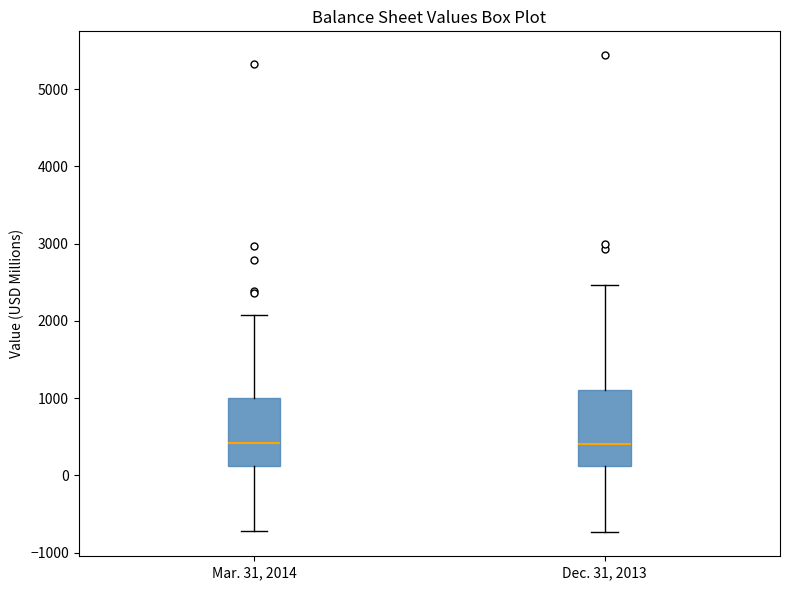

Where does the median line of the box for Dec. 31, 2013 sit on the y-axis? The values are not printed on the chart, so give them approximately, as read against the axis.

400